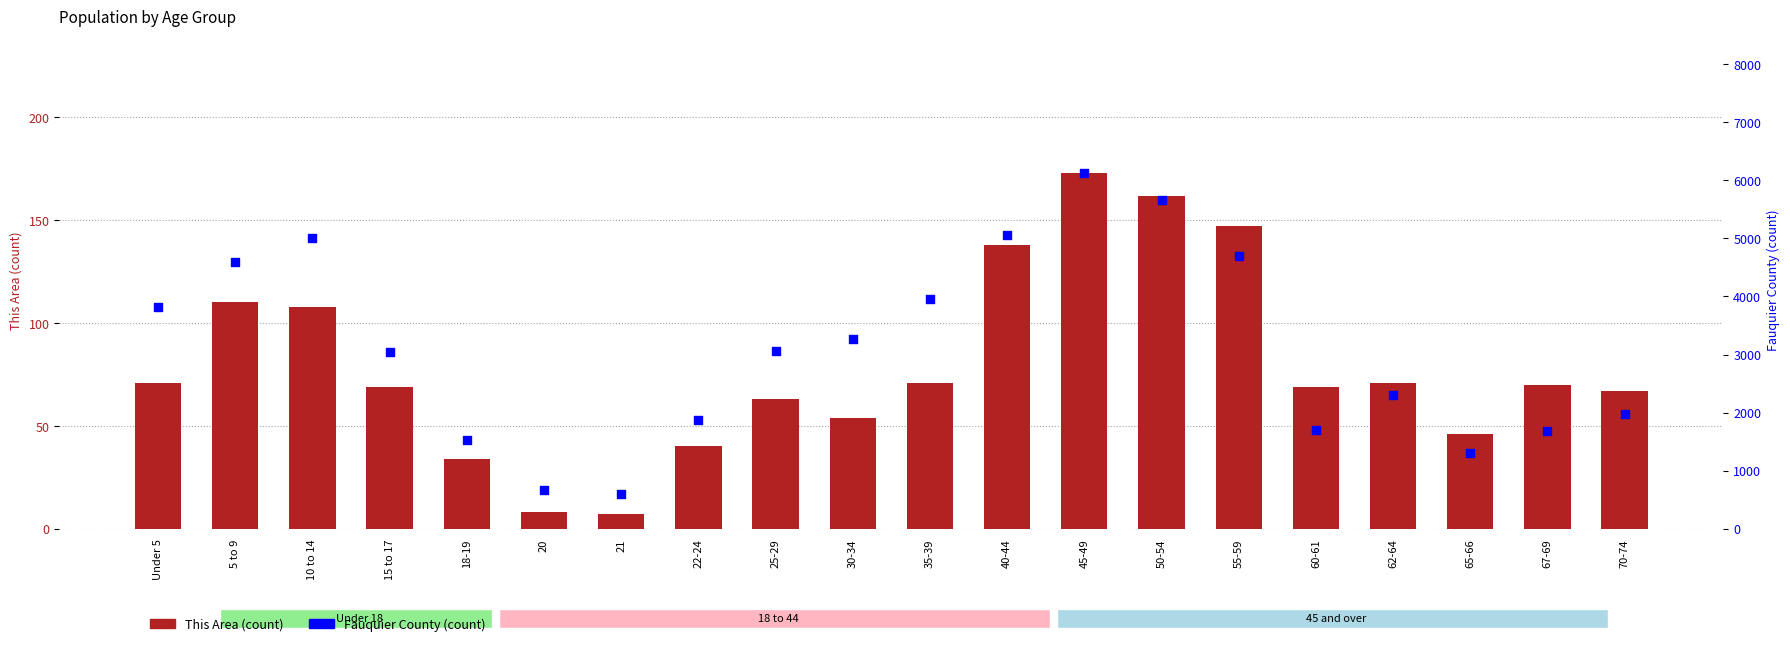

Which series reaches the maximum Y coordinate?

Fauquier County